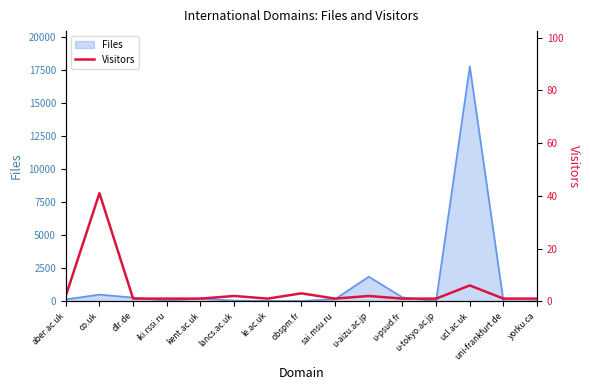

What is the highest value of the Files series?

17807